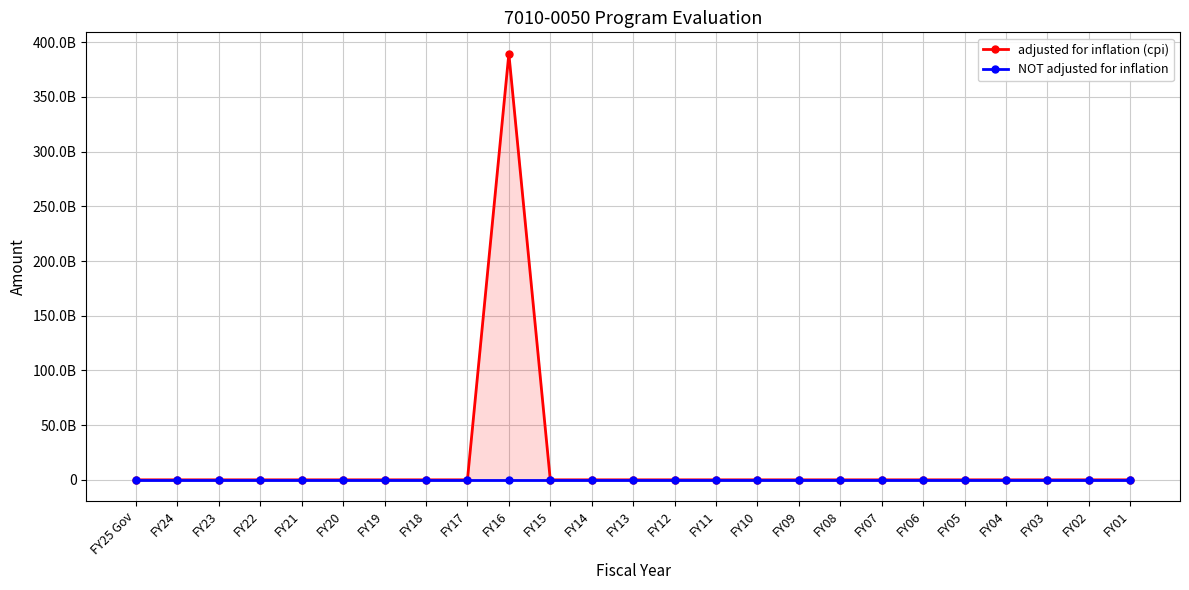

At which label is NOT adjusted for inflation closest to 0?

FY25 Gov